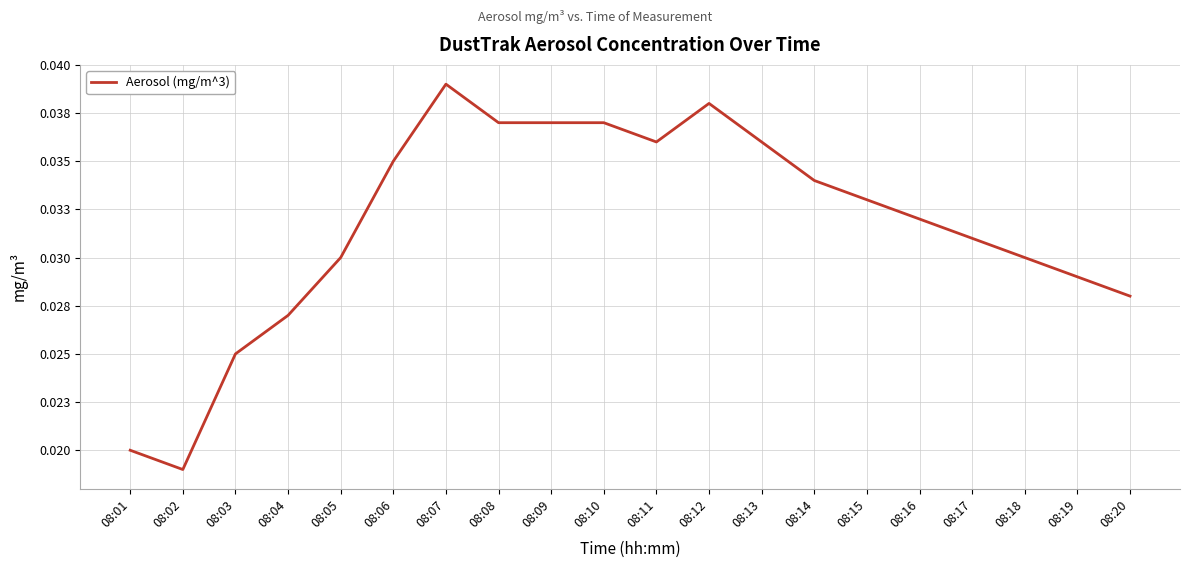

Where is the first local minimum?

08:02